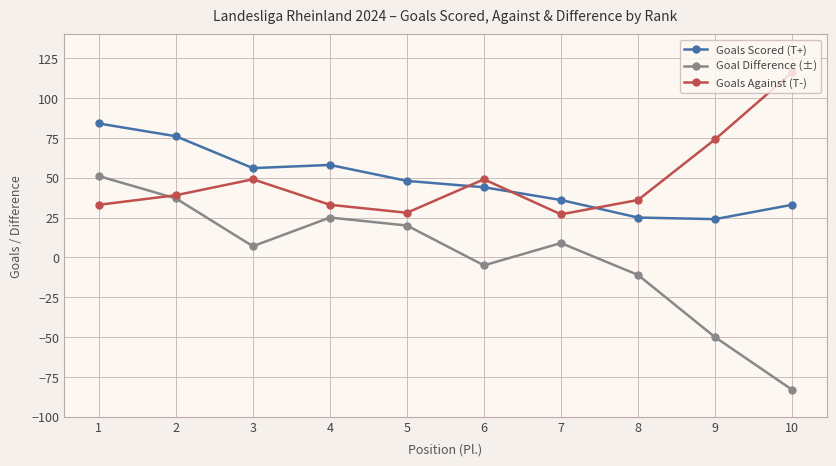

What value does the Goal Difference (±) series have at 1?

51